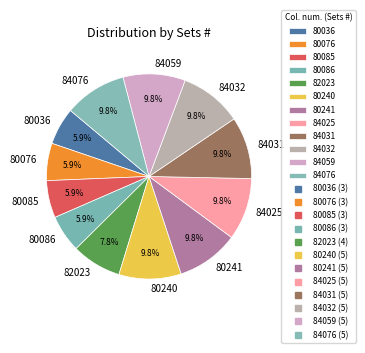

To the nearest percent, what is the difference between the 82023 and 80085 slice percentages?

2%